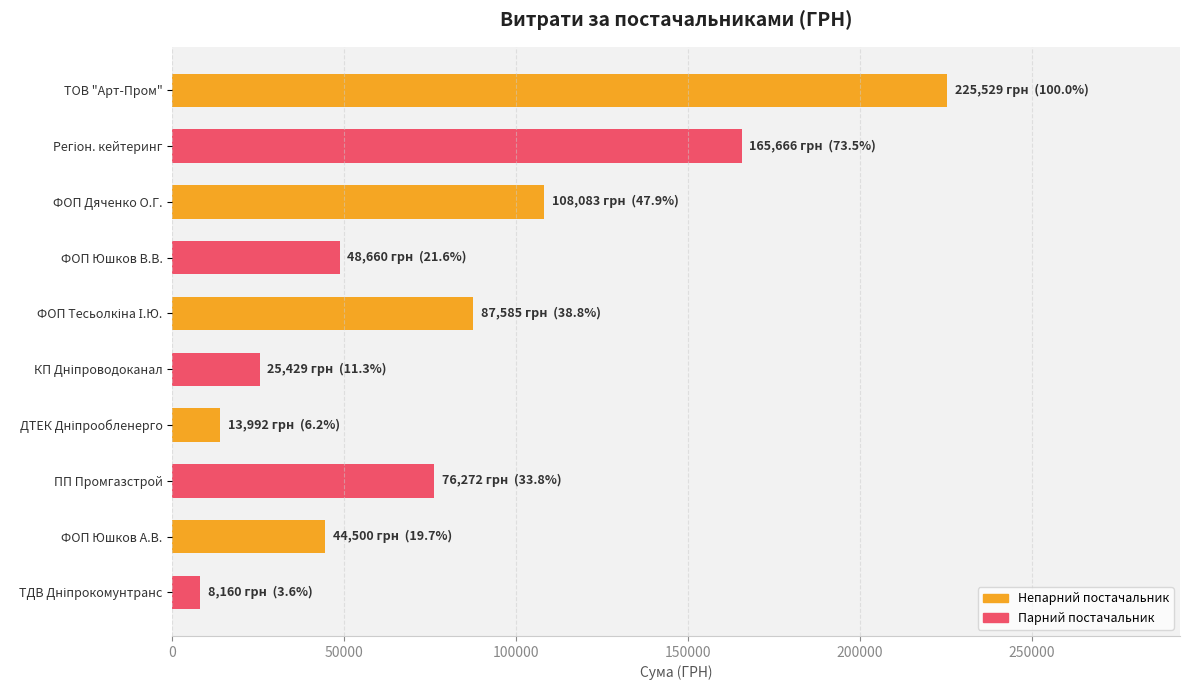

How many data points are less than 76271?

5